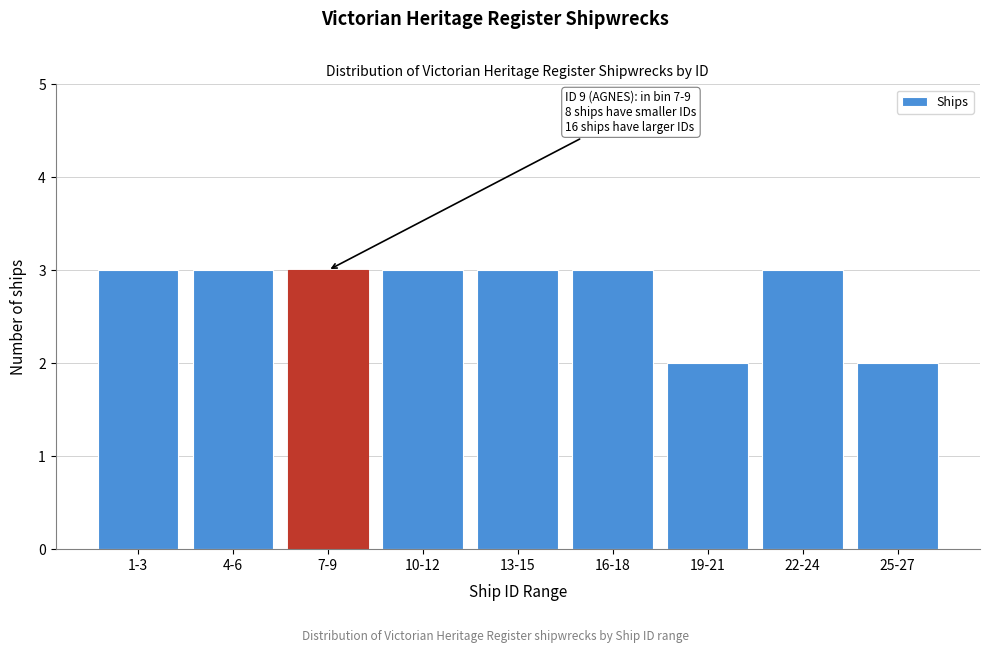

Reading left to right, transcribe all the data shown in this chart.

3	3	3	3	3	3	2	3	2